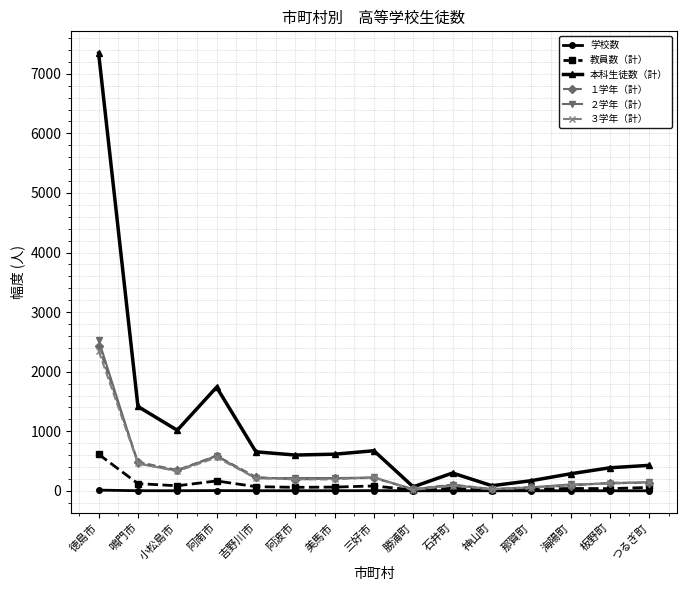

The value of 本科生徒数（計） at 徳島市 is 7346. True or false?

True